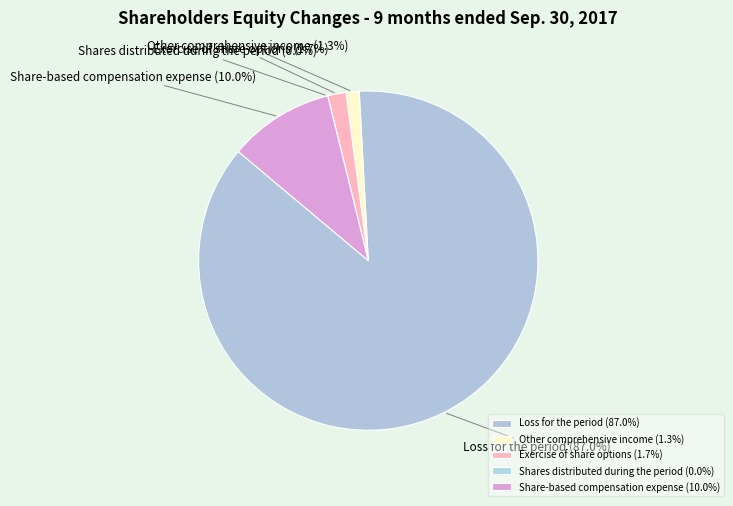

To the nearest percent, what is the average slice percentage?

20%